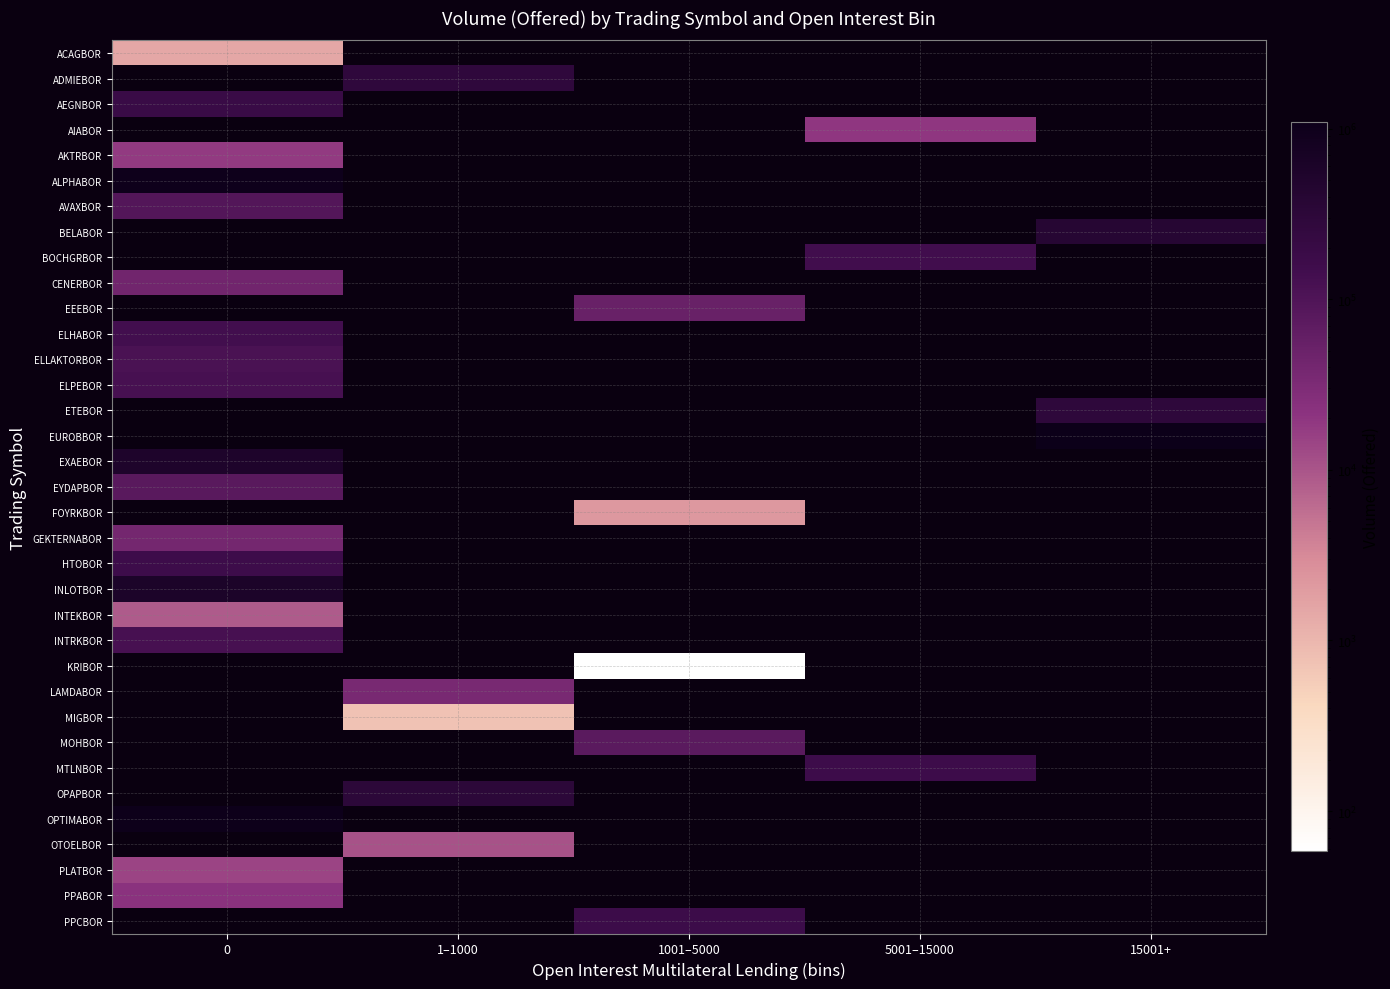

How many positive values does the PPCBOR series have?

1